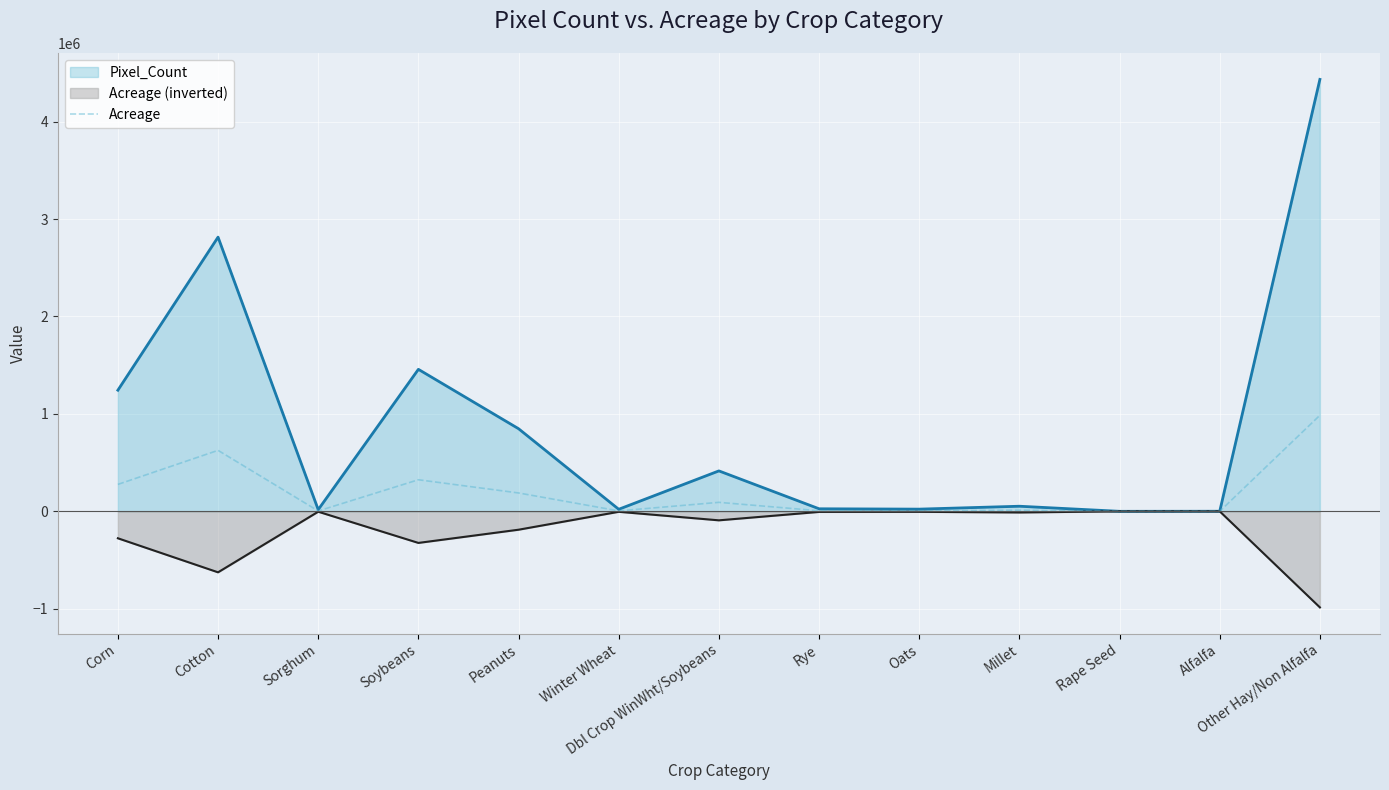

Where is the first local minimum?

Sorghum